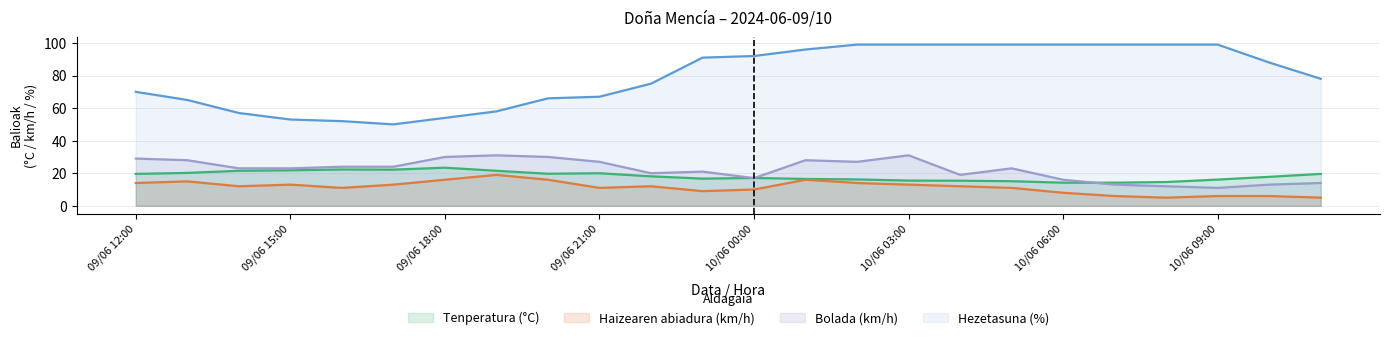

How many categories are shown in the chart?

24